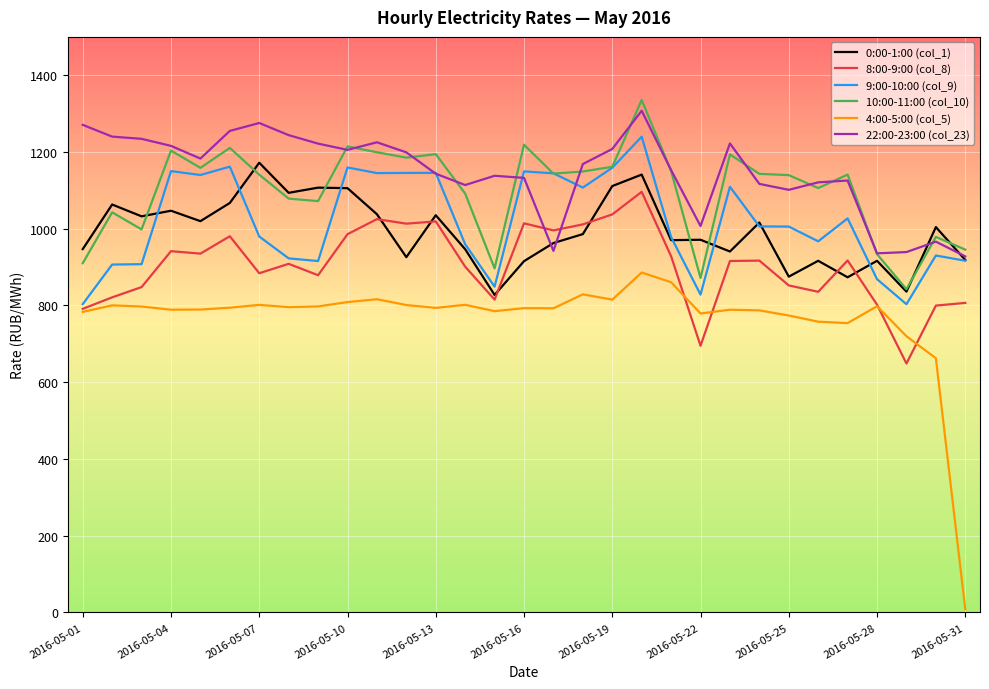

True or false: 8:00-9:00 (col_8) and 10:00-11:00 (col_10) cross at least once.

False